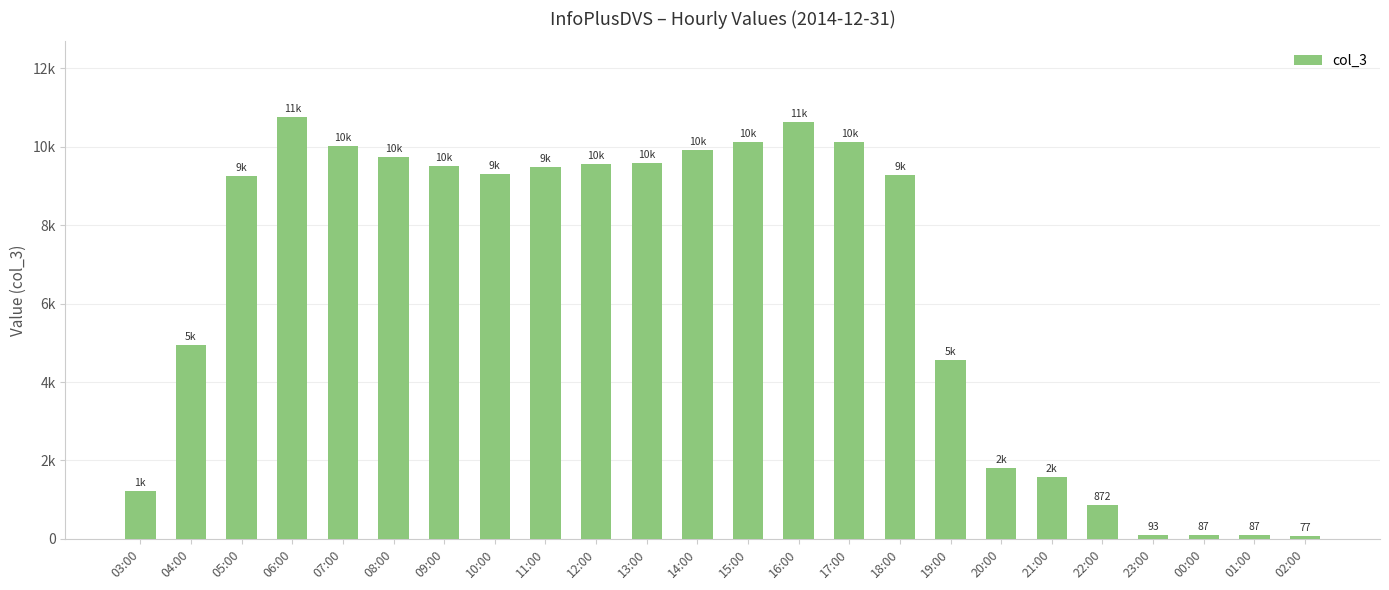

What is the label of the 8th bar from the right?

19:00